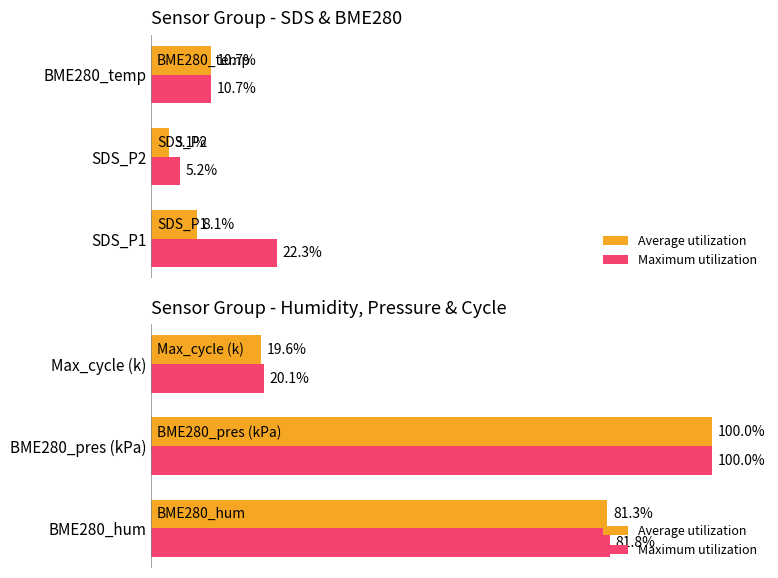

Rank the series at BME280_pres (kPa) from lowest to highest value.

Average utilization, Maximum utilization